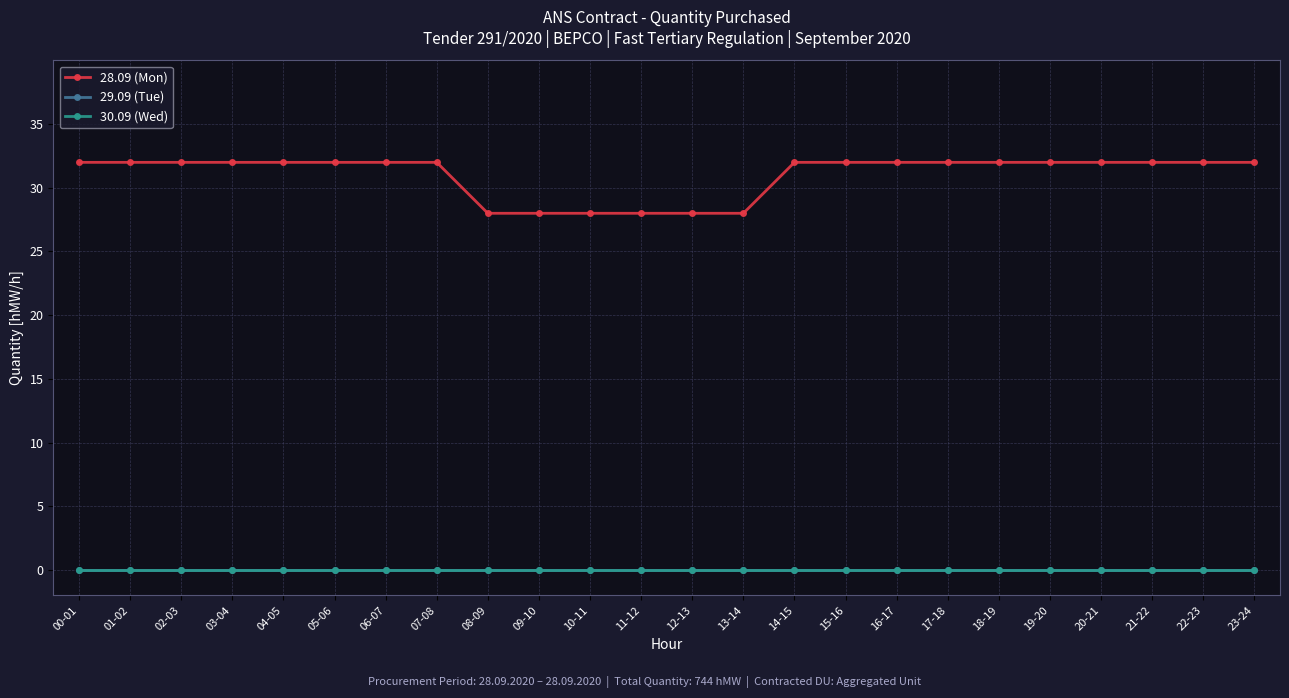

Does the chart have visible grid lines?

Yes